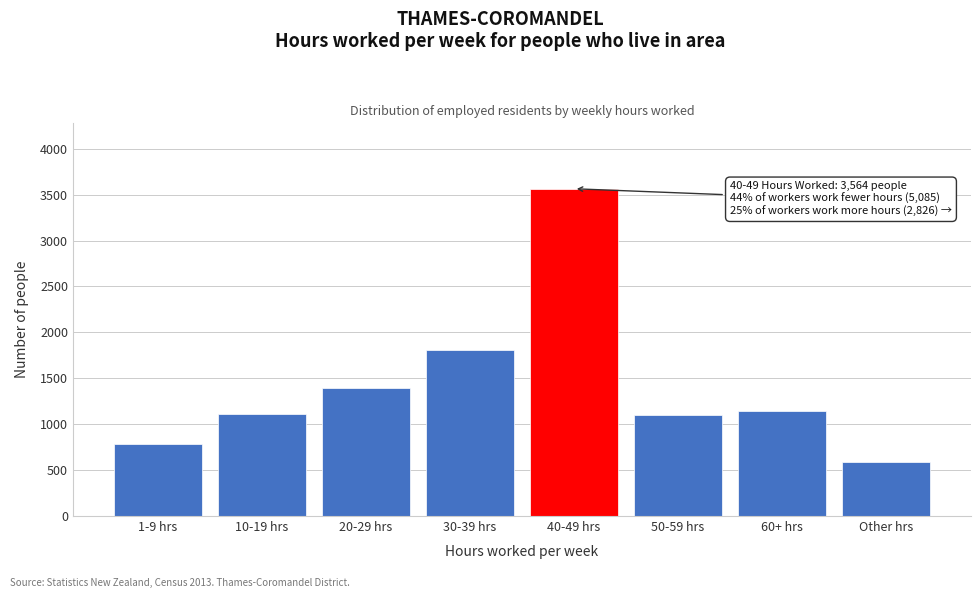

What is the ratio of the value at 60+ hrs to the value at 10-19 hrs?

1.0